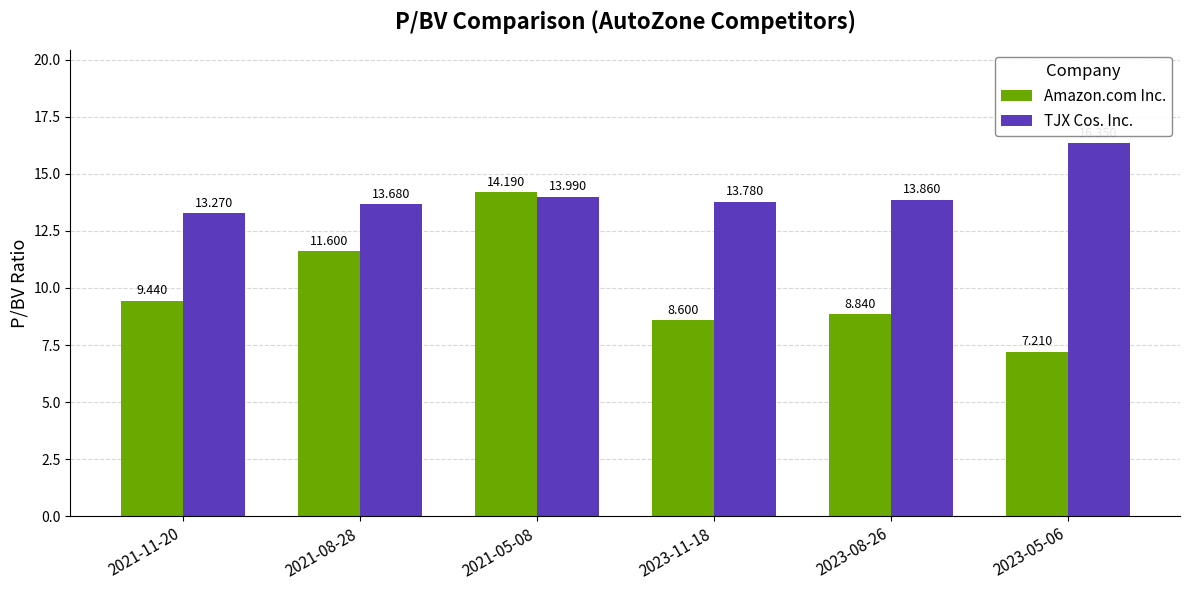

Is it true that Amazon.com Inc. equals 7.2 at 2023-05-06?

True